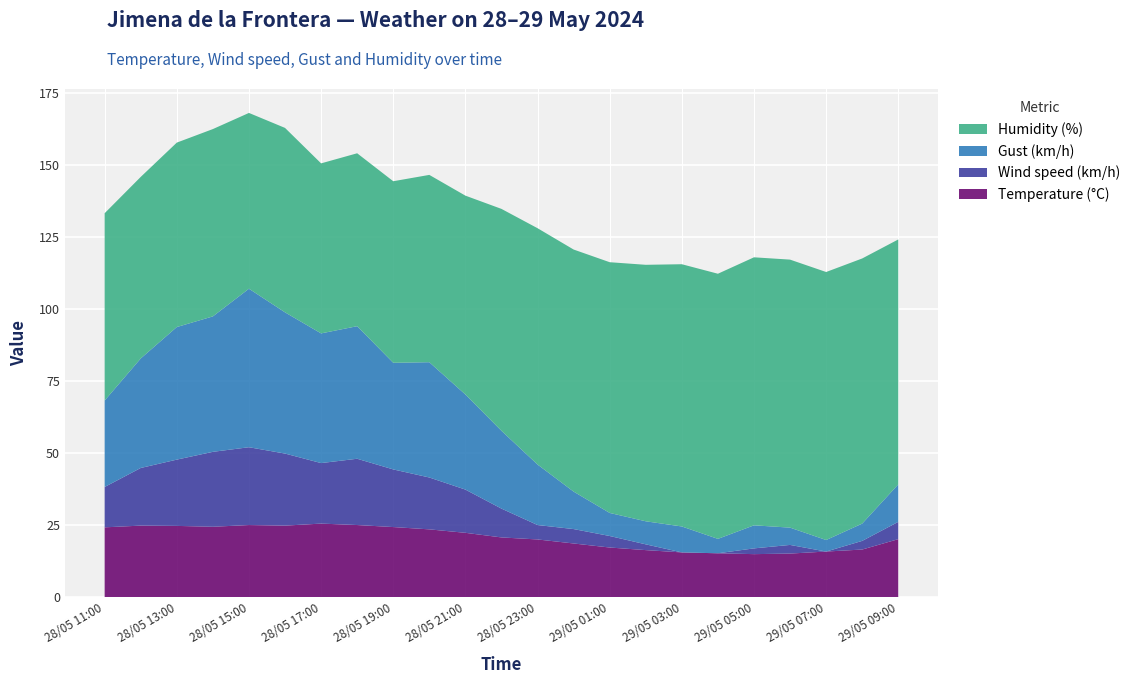

Reading left to right, extract all data points from this chart.

Temperature (°C): 28/05 11:00=24.2	28/05 12:00=24.8	28/05 13:00=24.7	28/05 14:00=24.4	28/05 15:00=25.0	28/05 16:00=24.8	28/05 17:00=25.5	28/05 18:00=25.0	28/05 19:00=24.3	28/05 20:00=23.5	28/05 21:00=22.3	28/05 22:00=20.7	28/05 23:00=20.0	29/05 00:00=18.6	29/05 01:00=17.2	29/05 02:00=16.3	29/05 03:00=15.5	29/05 04:00=15.2	29/05 05:00=14.9	29/05 06:00=15.1	29/05 07:00=15.8	29/05 08:00=16.5	29/05 09:00=20.1
Wind speed (km/h): 28/05 11:00=14.0	28/05 12:00=20.0	28/05 13:00=23.0	28/05 14:00=26.0	28/05 15:00=27.0	28/05 16:00=25.0	28/05 17:00=21.0	28/05 18:00=23.0	28/05 19:00=20.0	28/05 20:00=18.0	28/05 21:00=15.0	28/05 22:00=10.0	28/05 23:00=5.0	29/05 00:00=5.0	29/05 01:00=4.0	29/05 02:00=2.0	29/05 03:00=0.0	29/05 04:00=0.0	29/05 05:00=2.0	29/05 06:00=3.0	29/05 07:00=0.0	29/05 08:00=3.0	29/05 09:00=6.0
Gust (km/h): 28/05 11:00=30.0	28/05 12:00=38.0	28/05 13:00=46.0	28/05 14:00=47.0	28/05 15:00=55.0	28/05 16:00=49.0	28/05 17:00=45.0	28/05 18:00=46.0	28/05 19:00=37.0	28/05 20:00=40.0	28/05 21:00=33.0	28/05 22:00=27.0	28/05 23:00=21.0	29/05 00:00=13.0	29/05 01:00=8.0	29/05 02:00=8.0	29/05 03:00=9.0	29/05 04:00=5.0	29/05 05:00=8.0	29/05 06:00=6.0	29/05 07:00=4.0	29/05 08:00=6.0	29/05 09:00=13.0
Humidity (%): 28/05 11:00=65.0	28/05 12:00=63.0	28/05 13:00=64.0	28/05 14:00=65.0	28/05 15:00=61.0	28/05 16:00=64.0	28/05 17:00=59.0	28/05 18:00=60.0	28/05 19:00=63.0	28/05 20:00=65.0	28/05 21:00=69.0	28/05 22:00=77.0	28/05 23:00=82.0	29/05 00:00=84.0	29/05 01:00=87.0	29/05 02:00=89.0	29/05 03:00=91.0	29/05 04:00=92.0	29/05 05:00=93.0	29/05 06:00=93.0	29/05 07:00=93.0	29/05 08:00=92.0	29/05 09:00=85.0